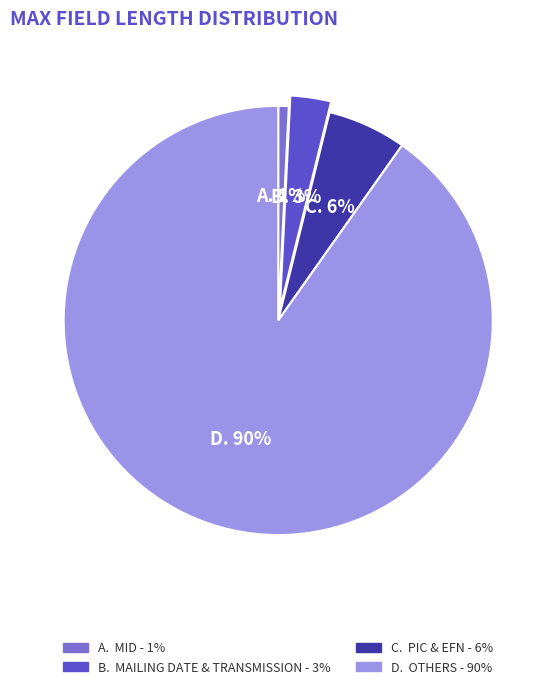

To the nearest percent, what is the average slice percentage?

25%